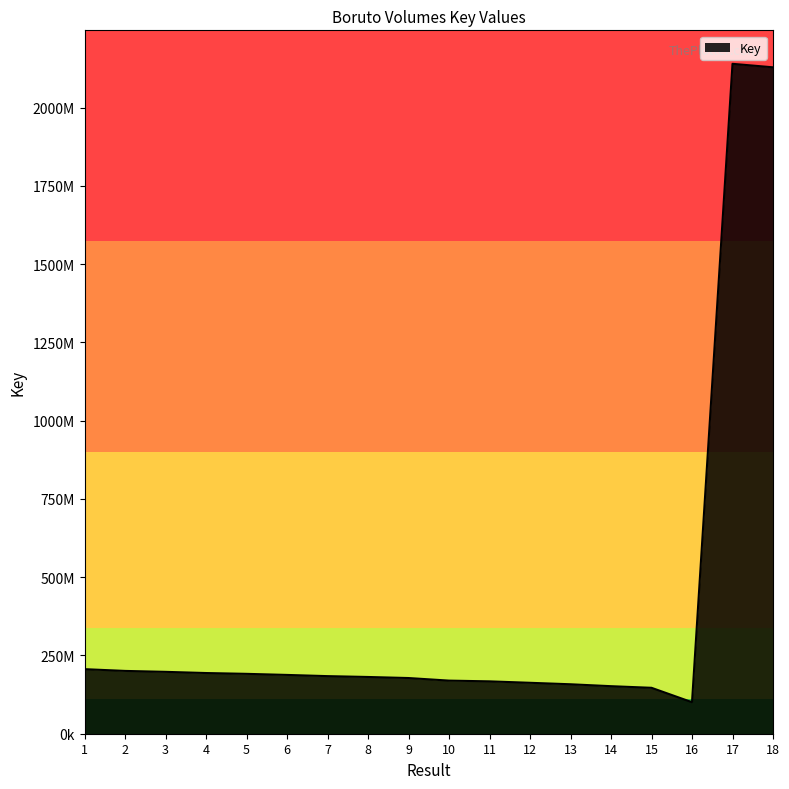

Reading left to right, list all the values displayed in this chart.

1=206248861	2=200656891	3=197672155	4=193891922	5=191300062	6=187838640	7=183988854	8=181293121	9=177910962	10=169667805	11=167304219	12=162688305	13=157989934	14=151878446	15=146693934	16=100709874	17=2140069345	18=2128940584